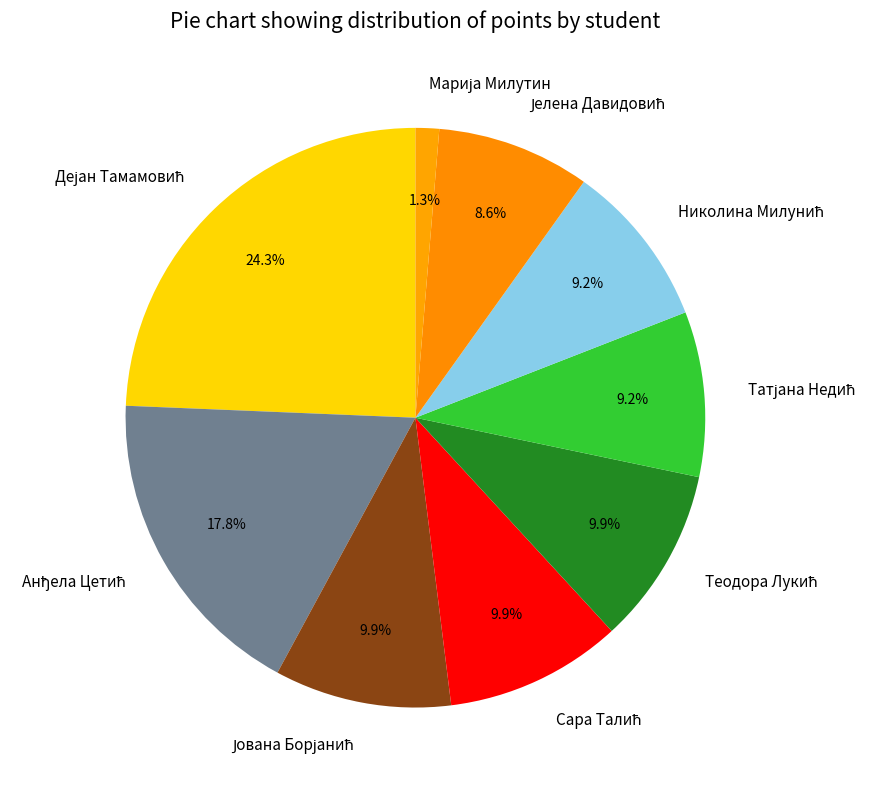

Is there a majority slice in this chart?

No